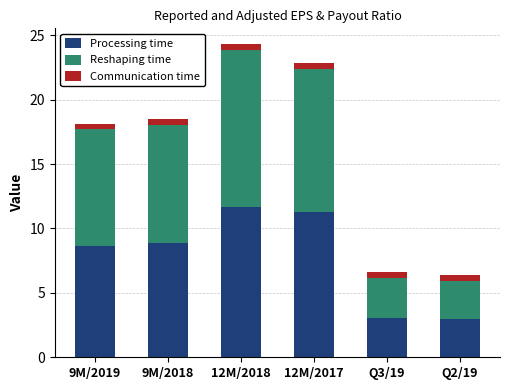

What is the lowest value of the Processing time series?

3.0